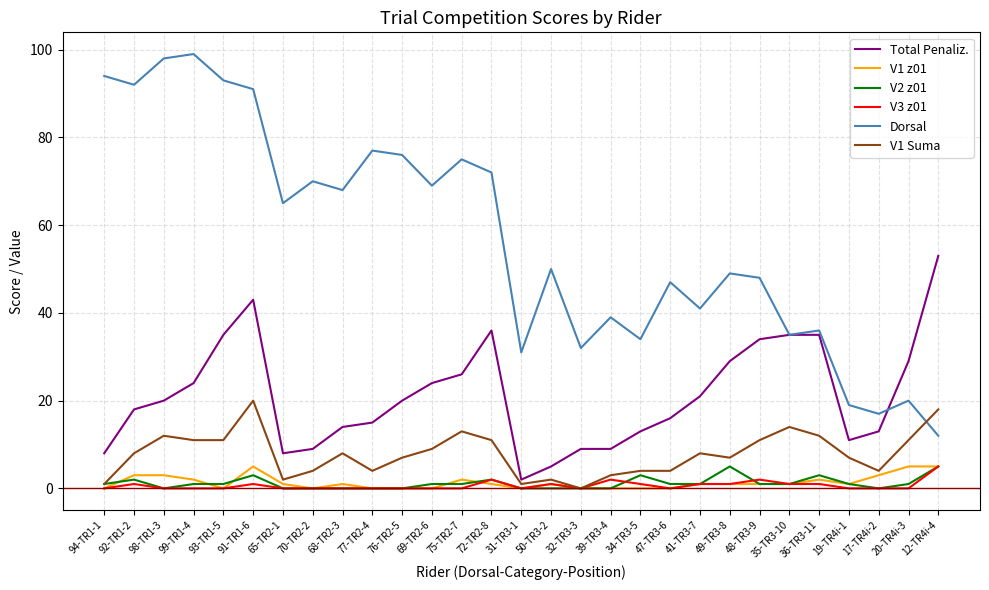

Does the chart display data point markers on the line(s)?

No